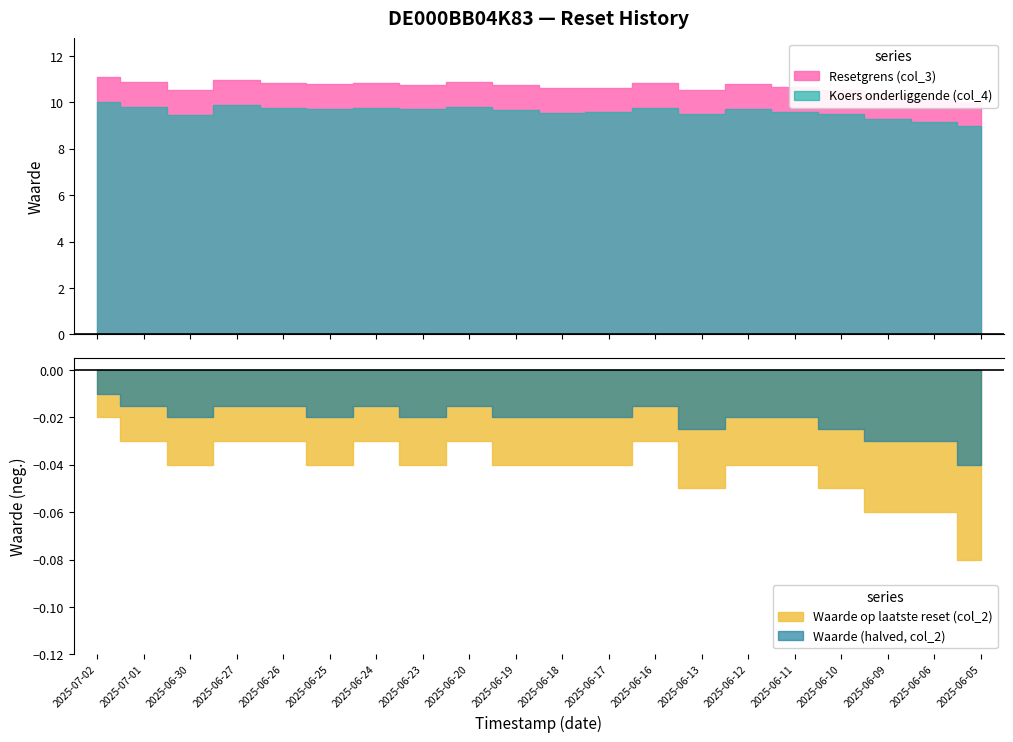

What is the difference between the highest and lowest values at 2025-06-25?

10.7